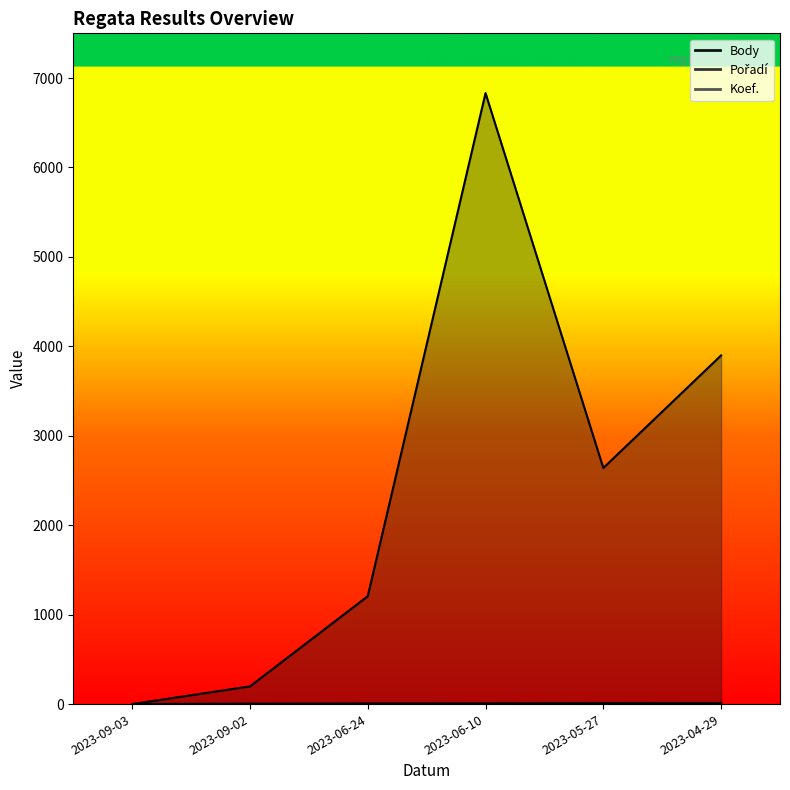

What position from the right is 2023-04-29?

1